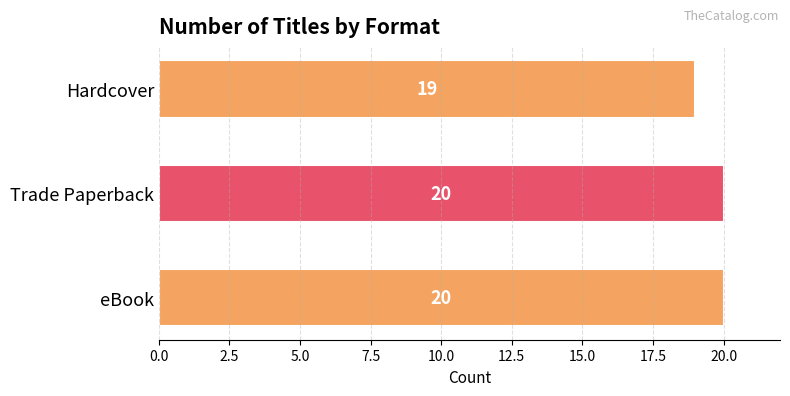

The value at Trade Paperback is 20. True or false?

True